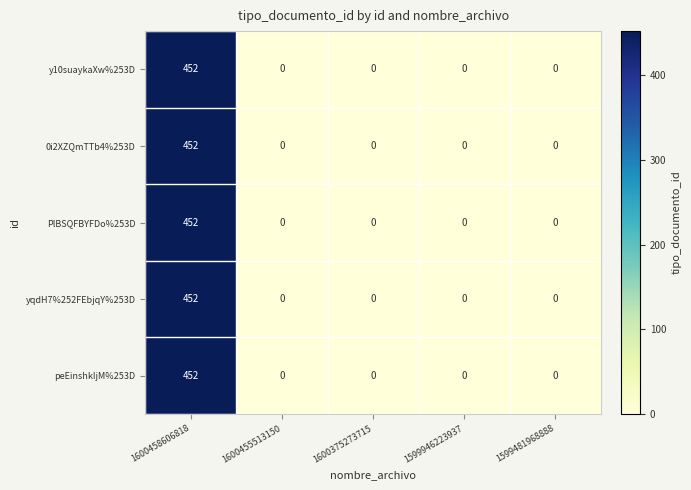

What is the approximate value of y10suaykaXw%253D at 1600458606818, to the nearest 50?

450